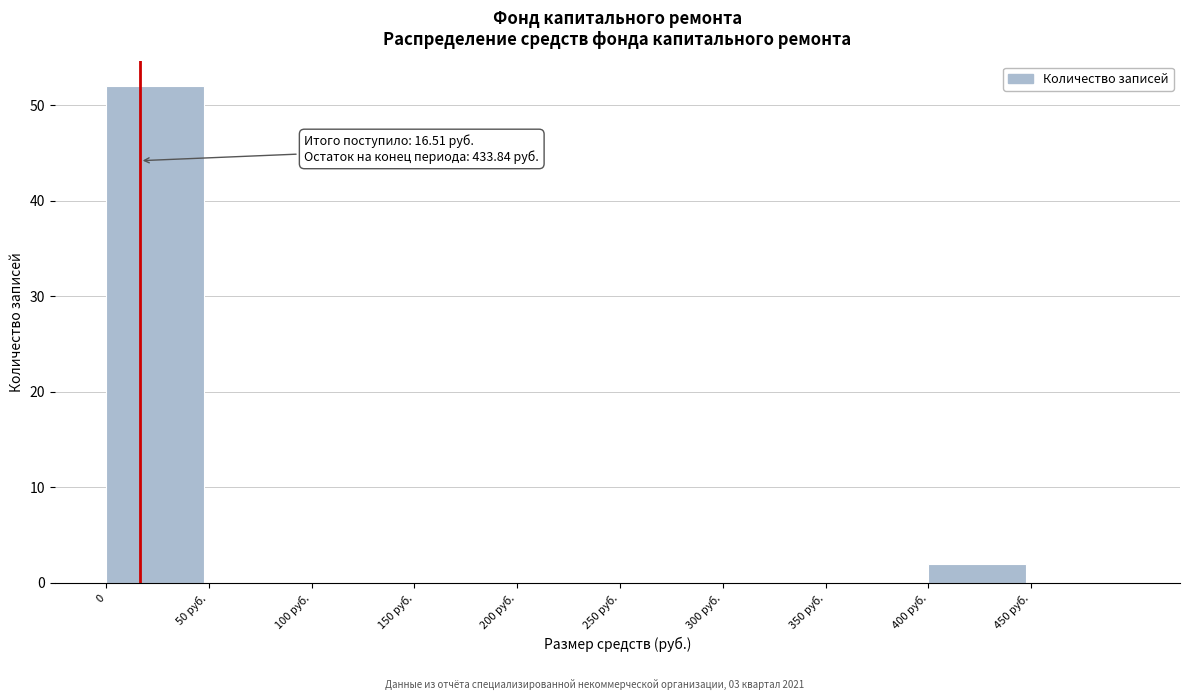

Reading left to right, list all the values displayed in this chart.

0=52	50 руб.=0	100 руб.=0	150 руб.=0	200 руб.=0	250 руб.=0	300 руб.=0	350 руб.=0	400 руб.=2	450 руб.=0